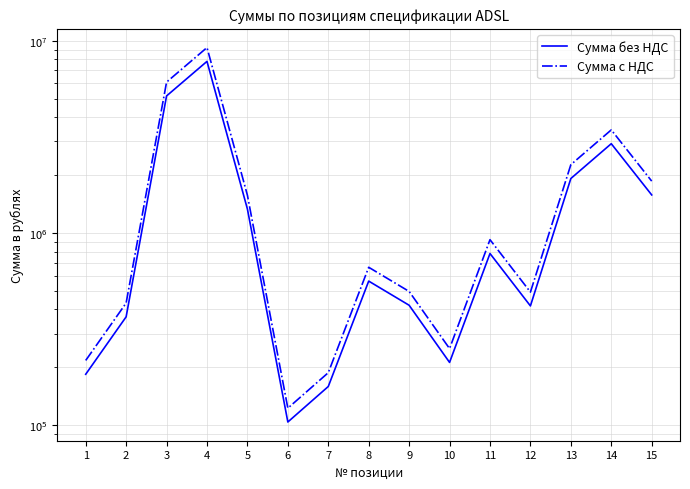

At which label does Сумма без НДС reach its peak?

4